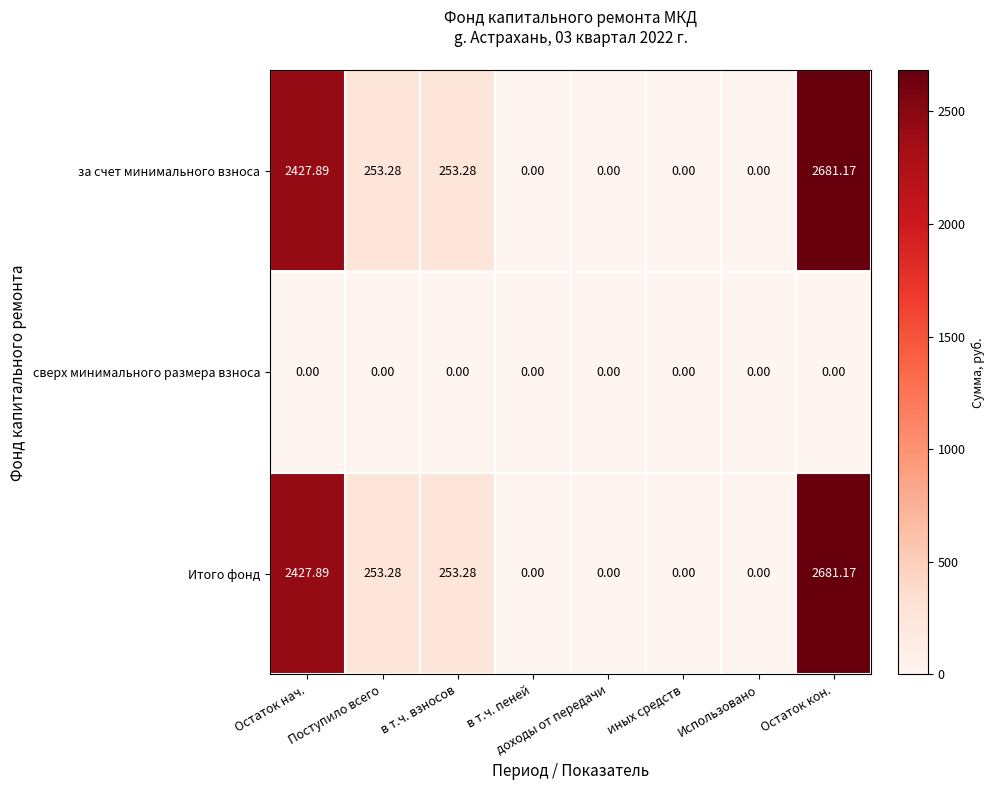

At which category does the chart reach its peak across all series?

Остаток кон.